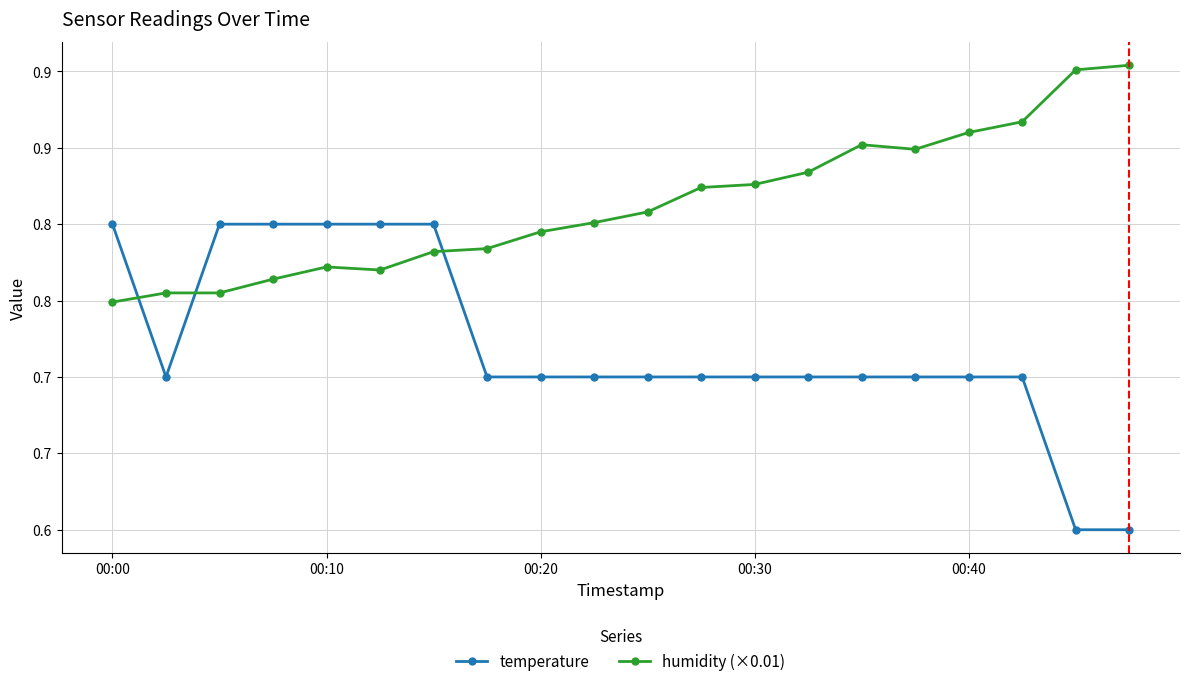

At which category does the chart reach its minimum across all series?

18